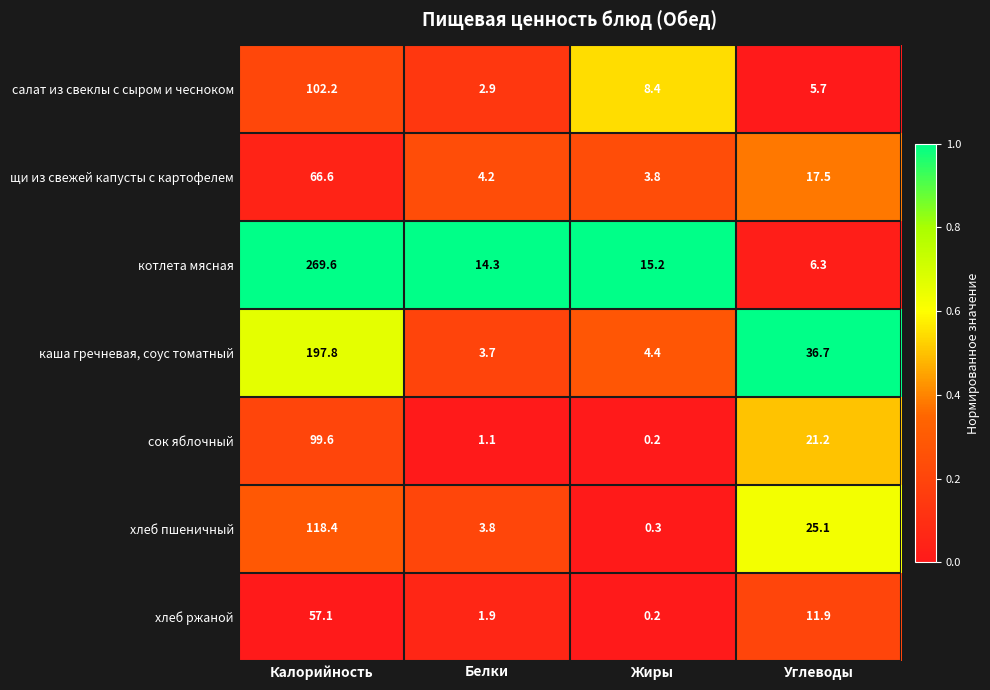

What is the average value of the котлета мясная series?

76.4